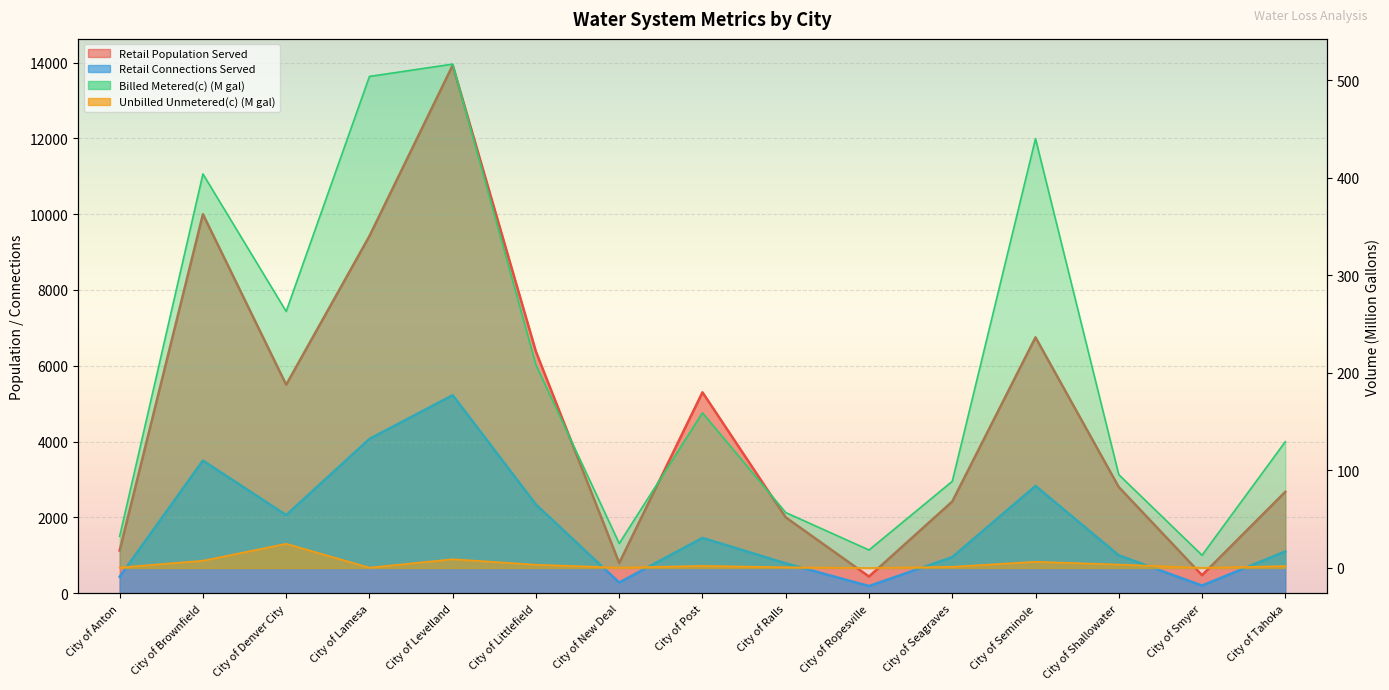

Reading left to right, extract all data points from this chart.

Retail Population Served: 1126.0	10000.0	5500.0	9422.0	13929.0	6372.0	796.0	5300.0	2000.0	439.0	2417.0	6750.0	2800.0	474.0	2673.0
Retail Connections Served: 434.0	3499.0	2060.0	4070.0	5224.0	2338.0	281.0	1459.0	787.0	188.0	952.0	2830.0	999.0	201.0	1101.0
Billed Metered(c): 32.5	404.1	263.1	504.1	516.7	208.2	25.1	159.1	56.9	18.5	88.9	440.3	95.7	13.1	129.5
Unbilled Unmetered(c): 0.5	7.5	24.9	0.4	9.0	3.3	0.4	2.2	0.8	0.0	1.2	6.4	3.5	0.2	2.0